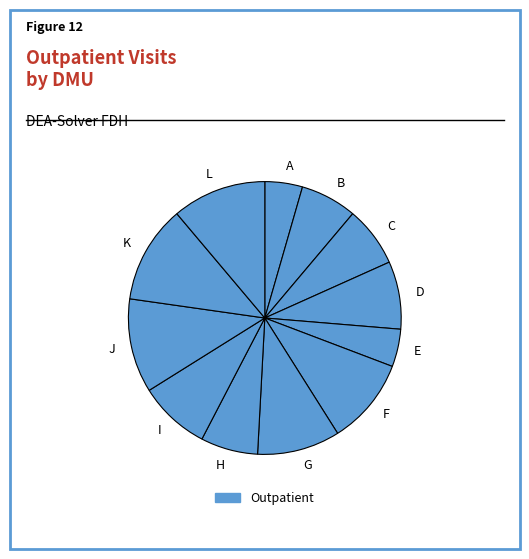

Is H the majority of the pie?

No